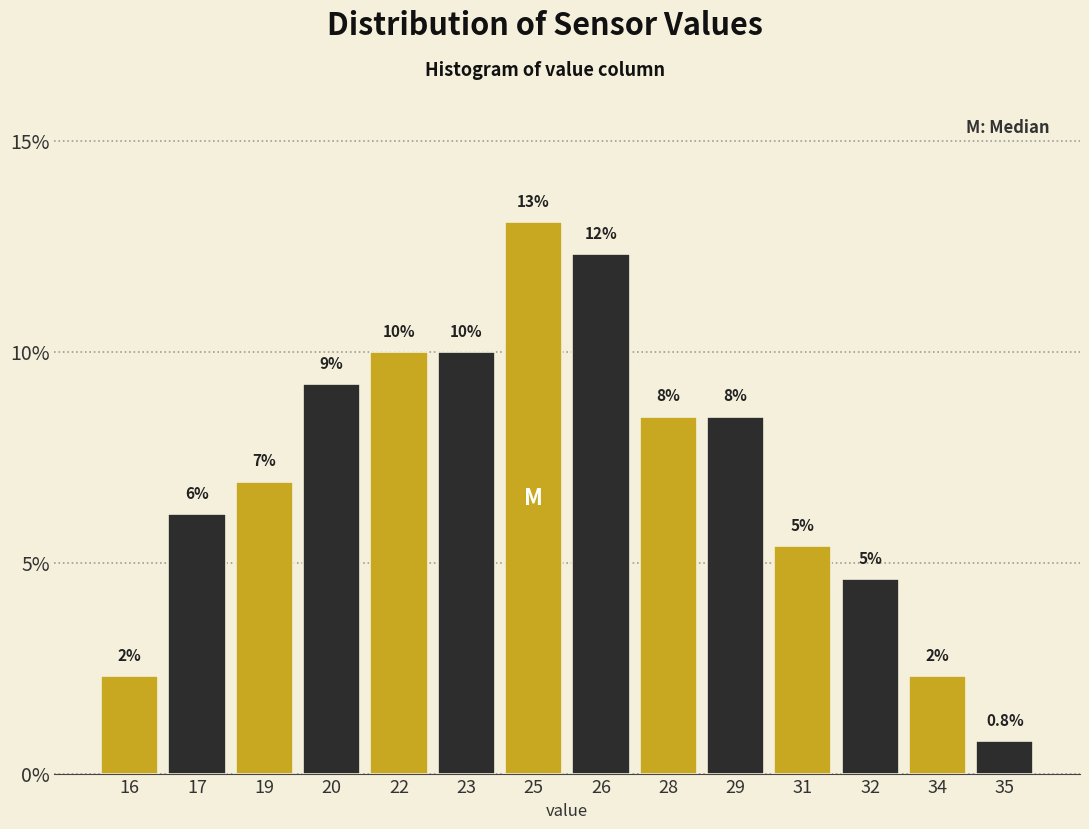

Does the chart contain any negative values?

No